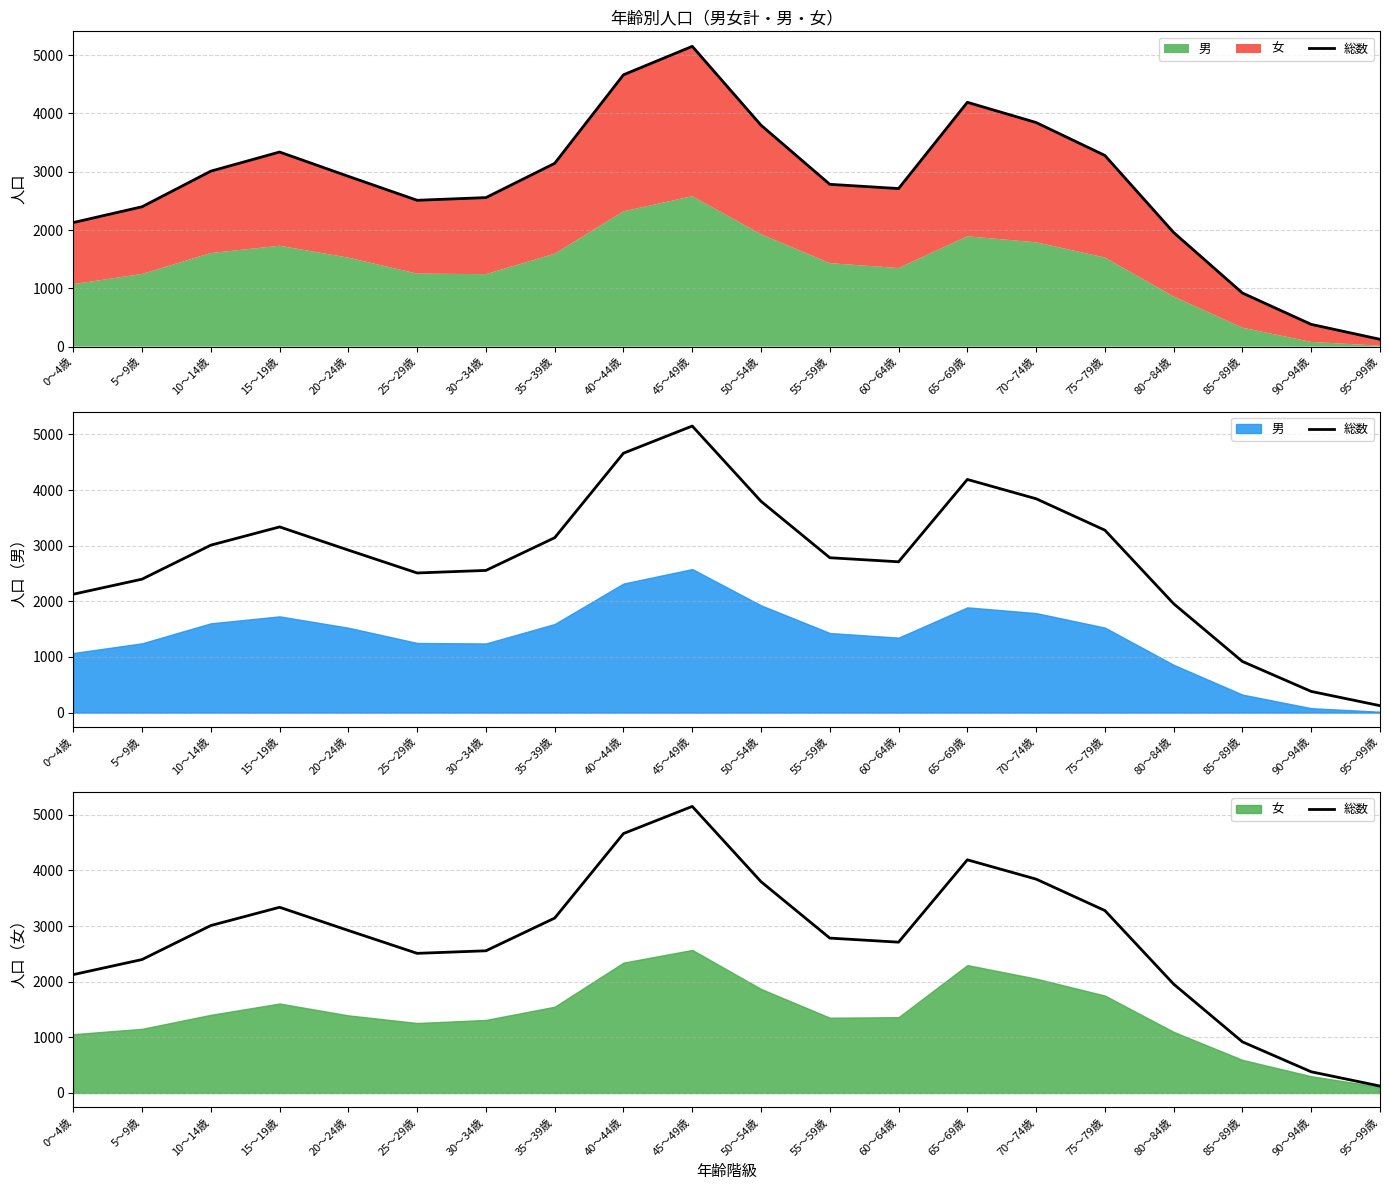

What is the average value?

2790